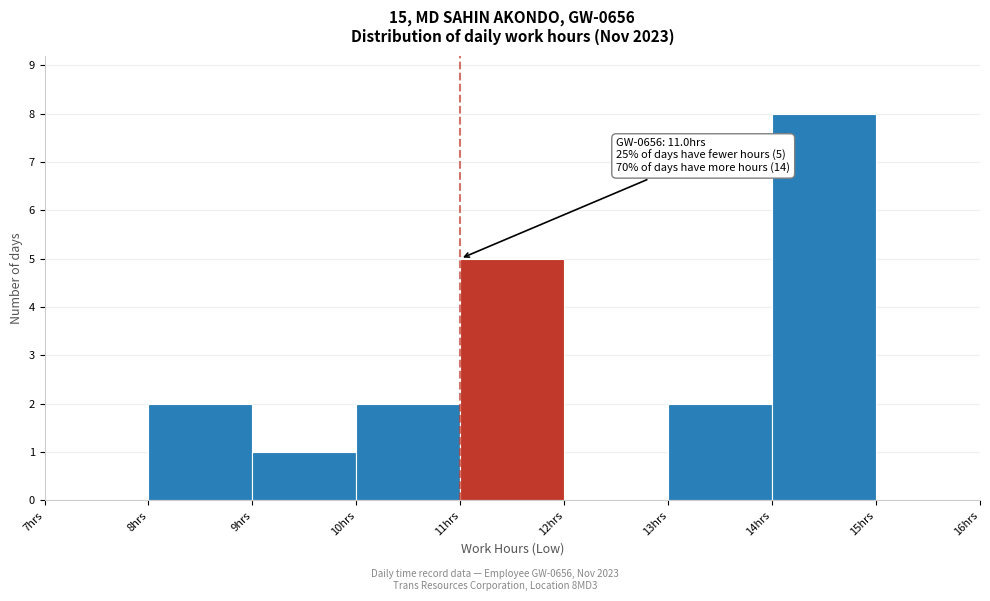

Over which range of the x-axis is the bar tallest?

14 to 15